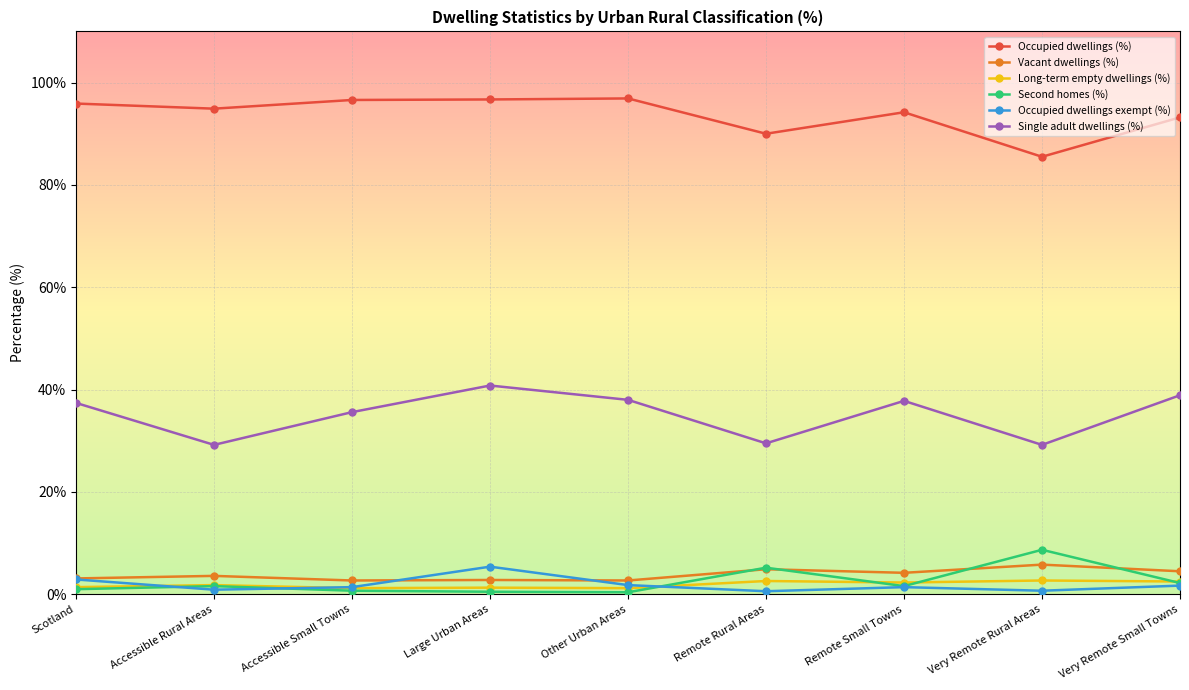

What is the difference between the maximum and minimum values in the Vacant dwellings (%) series?

3.1